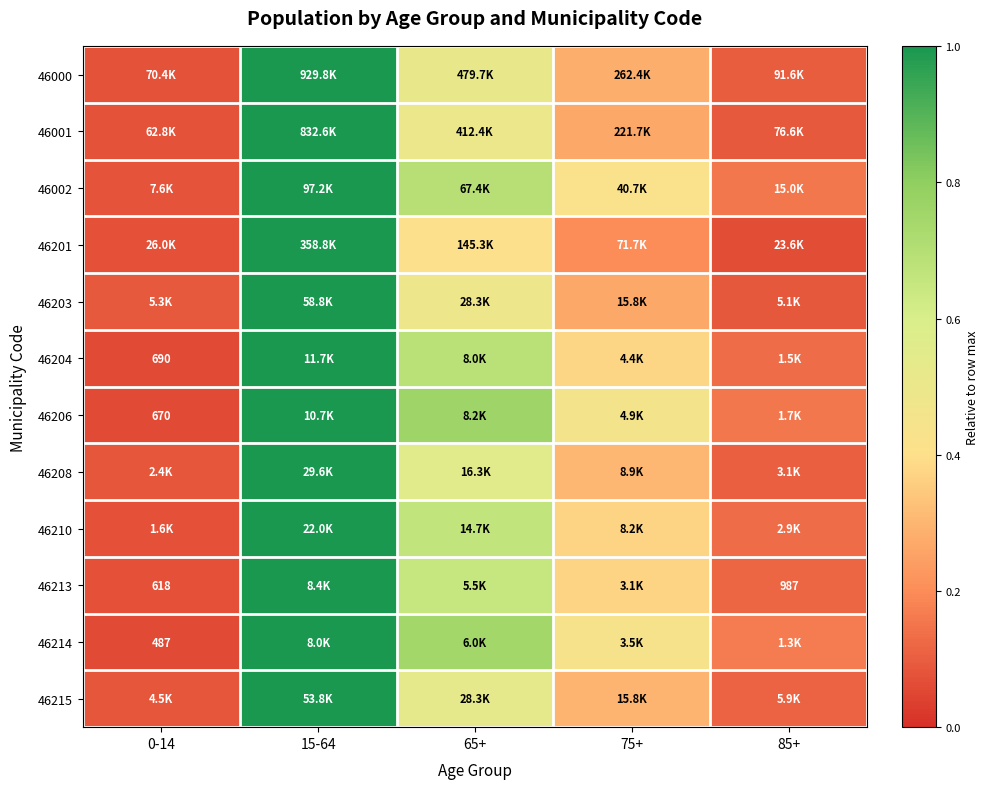

True or false: 46208 has a value of 1.0 at 15-64.

True